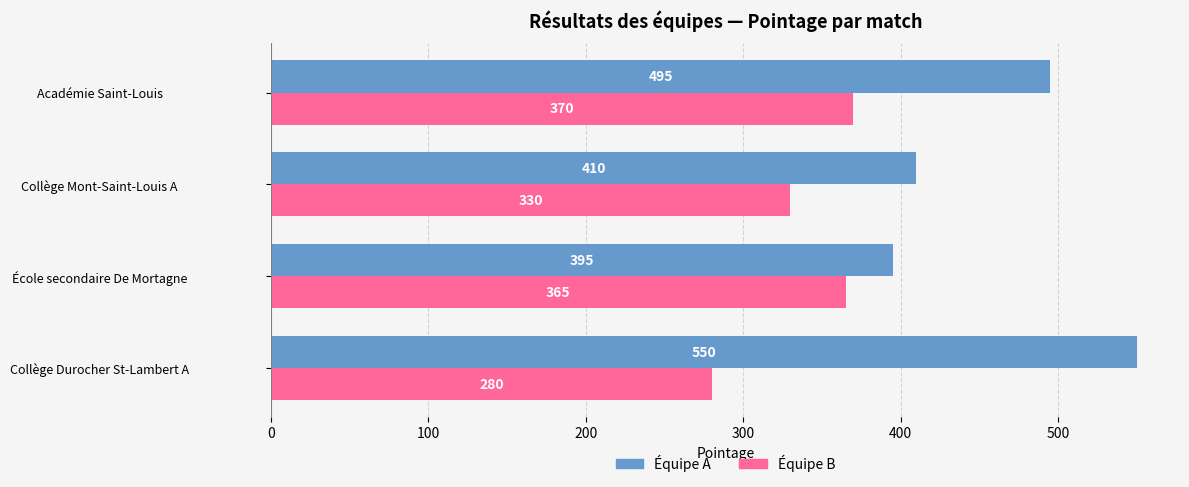

Rank the series by their maximum value, from highest to lowest.

Équipe A, Équipe B